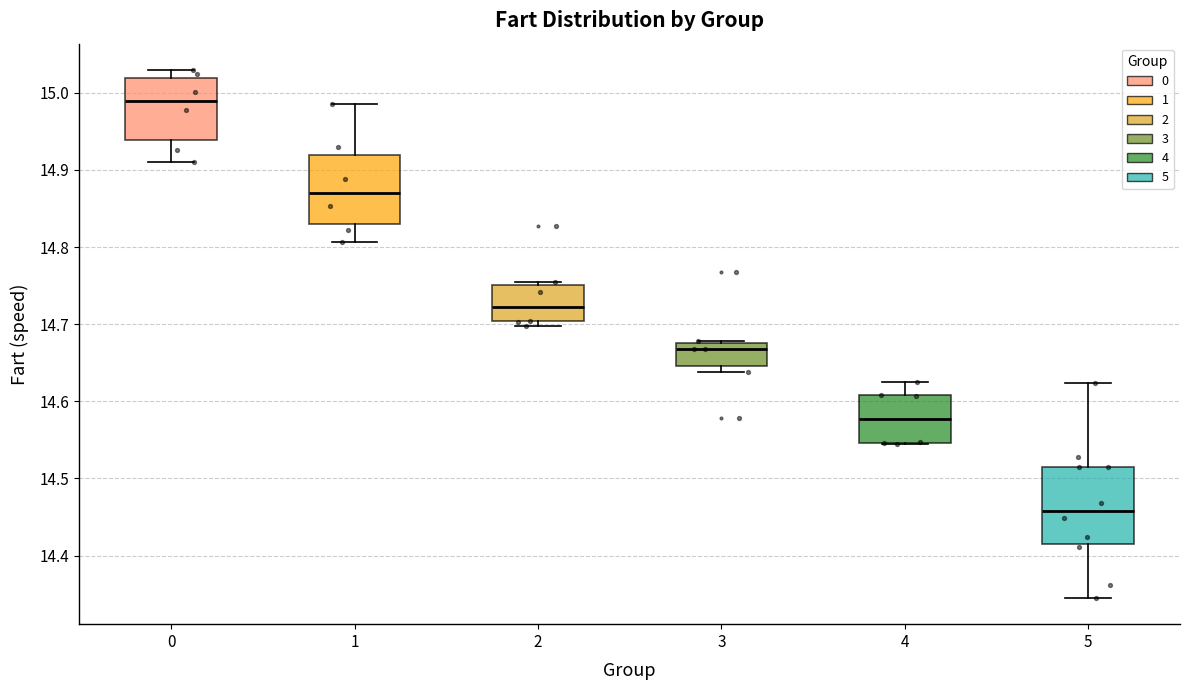

Where is the upper edge of the box at x = 2 on the y-axis? The values are not printed on the chart, so give them approximately, as read against the axis.

14.75